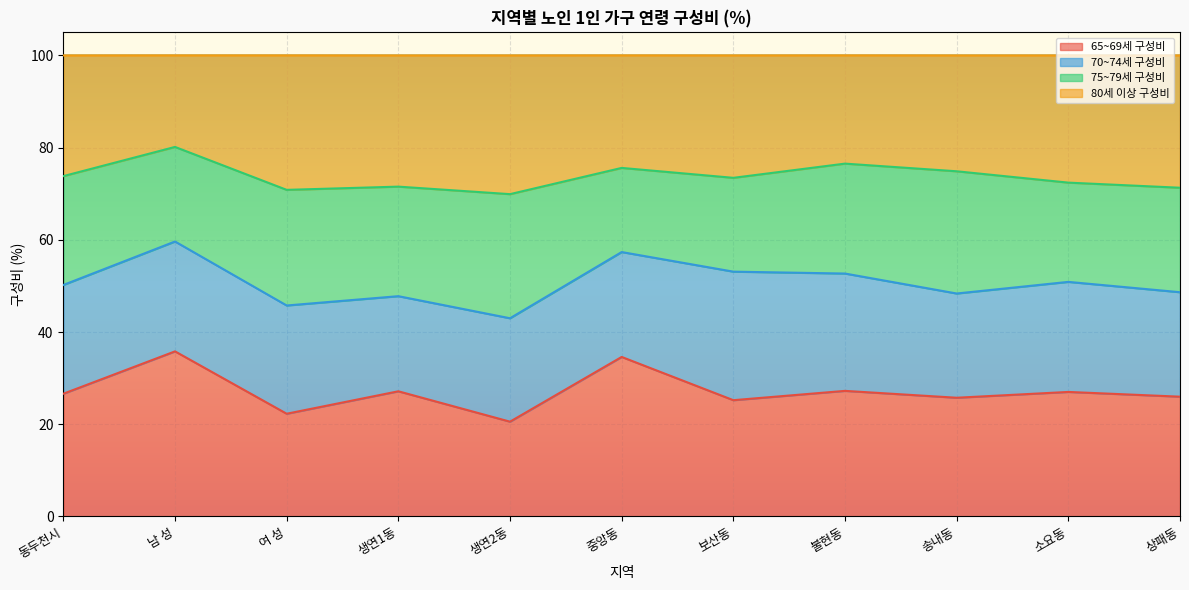

What is the difference between the maximum and minimum values in the 80세 이상 구성비 series?

10.2